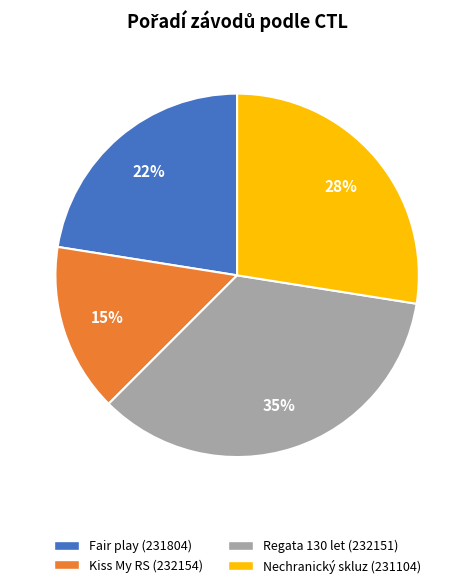

How many slices are in this pie chart?

4